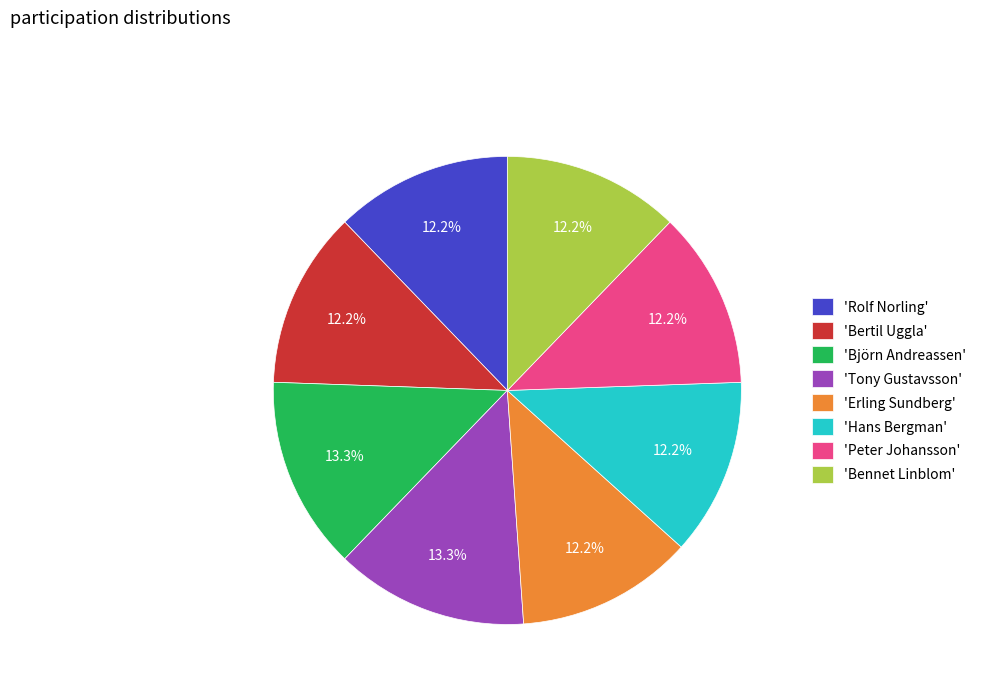

Combined, do 'Bertil Uggla' and 'Björn Andreassen' account for over 50%?

No